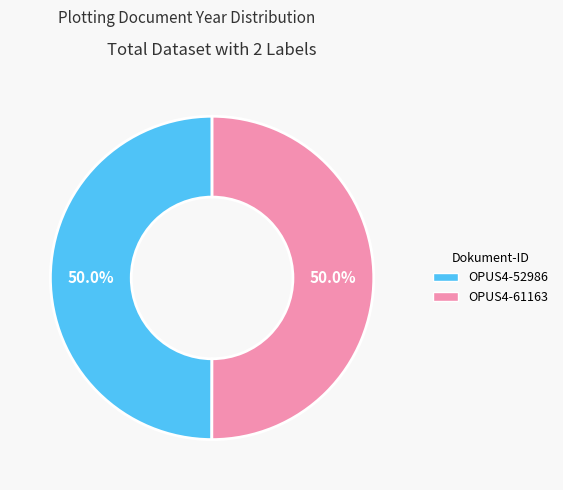

What is the ratio of the value at OPUS4-52986 to the value at OPUS4-61163?

1.0